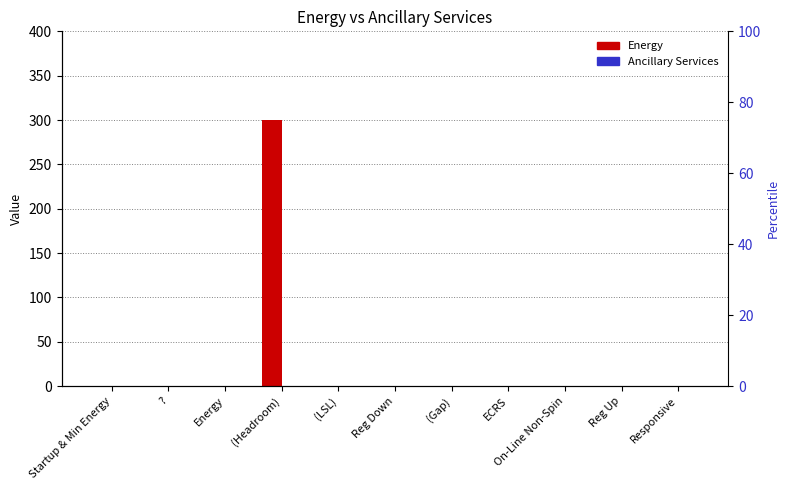

At how many categories does at least one series exceed 152?

1